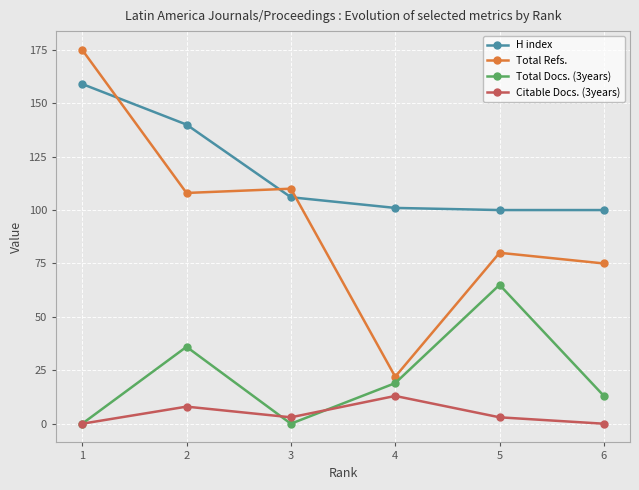

At 6, list the series in order from largest to smallest.

H index, Total Refs., Total Docs. (3years), Citable Docs. (3years)